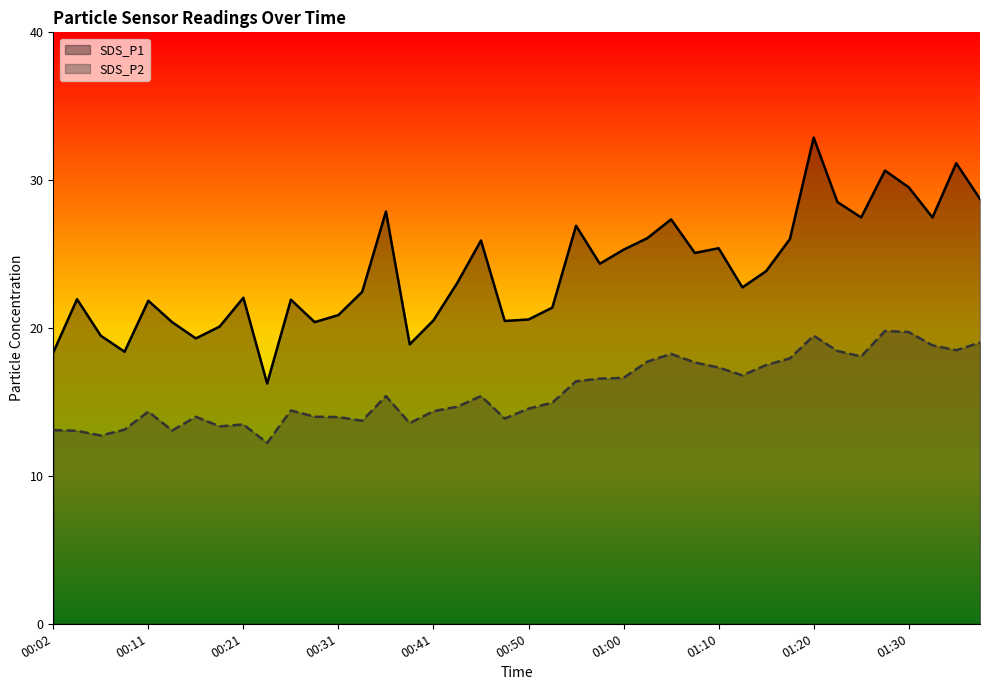

At which category is the sum across all series the highest?

01:20